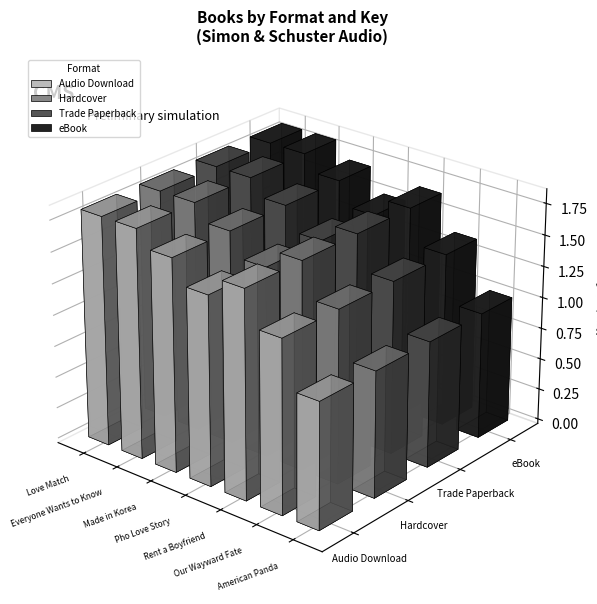

How many bars are there in each group?

4